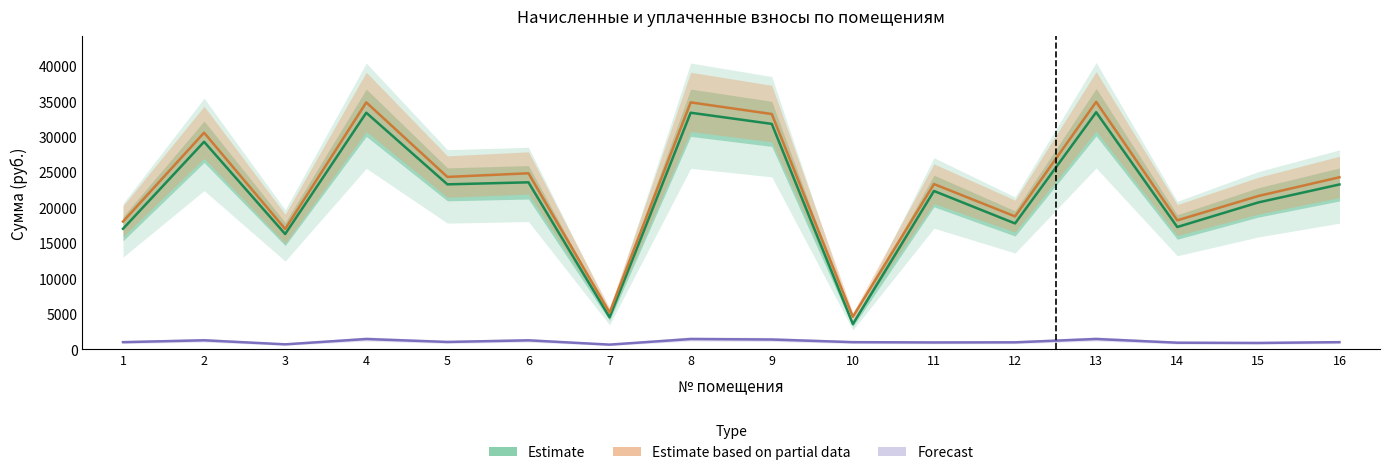

Does the chart display data point markers on the line(s)?

No